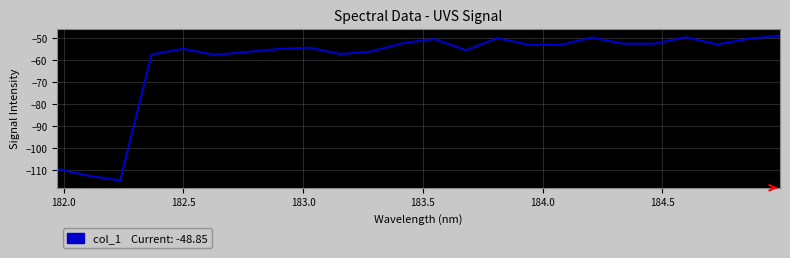

What is the maximum value shown in the chart?

-48.9